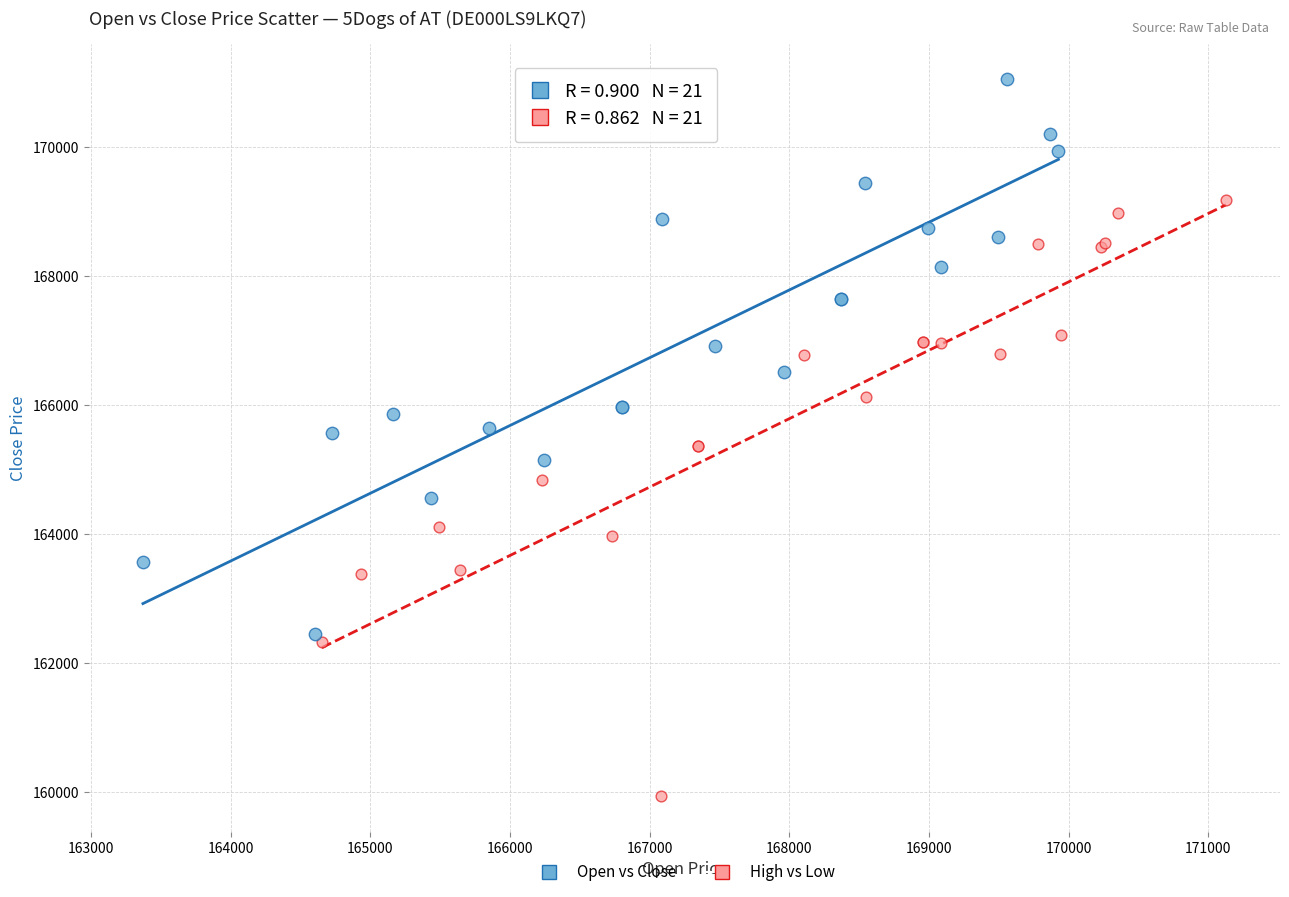

Which series has the largest Y range (max minus min)?

High vs Low